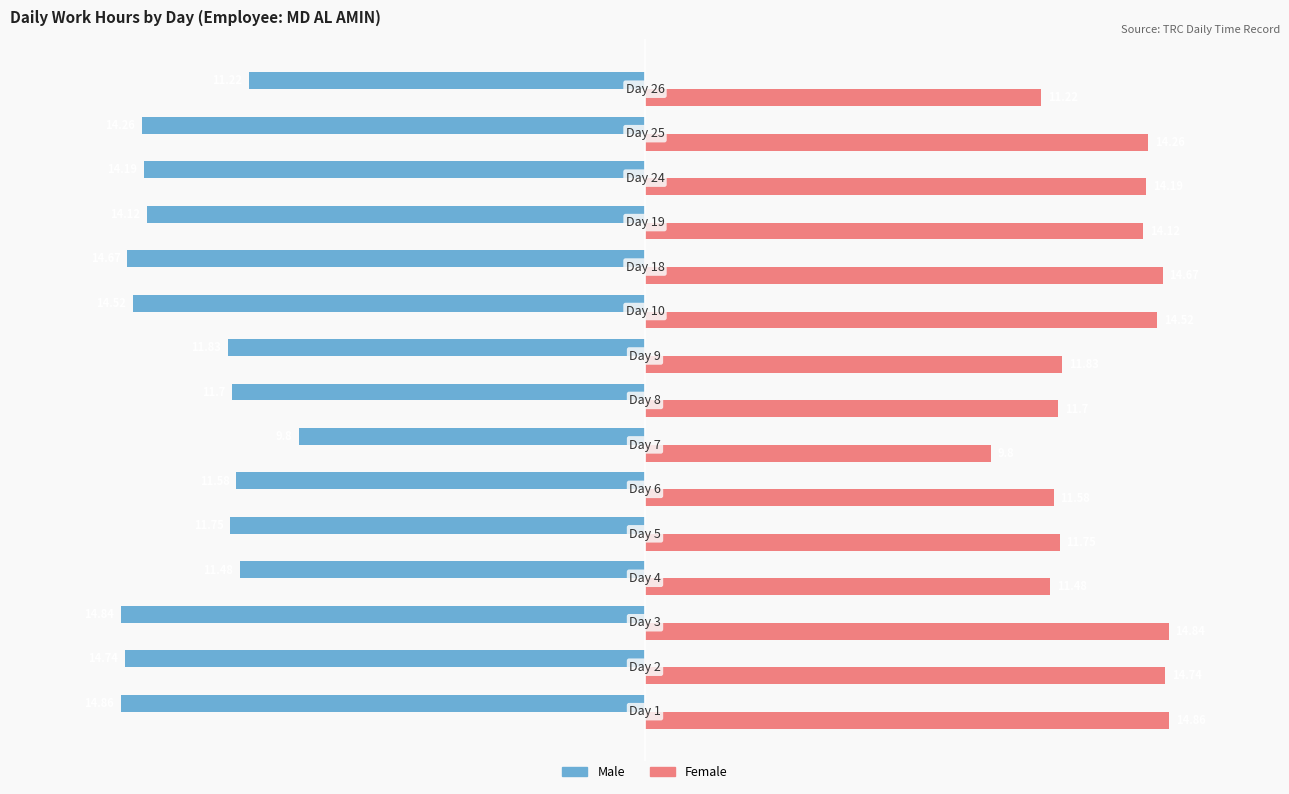

Which series has the largest total across all categories?

Female